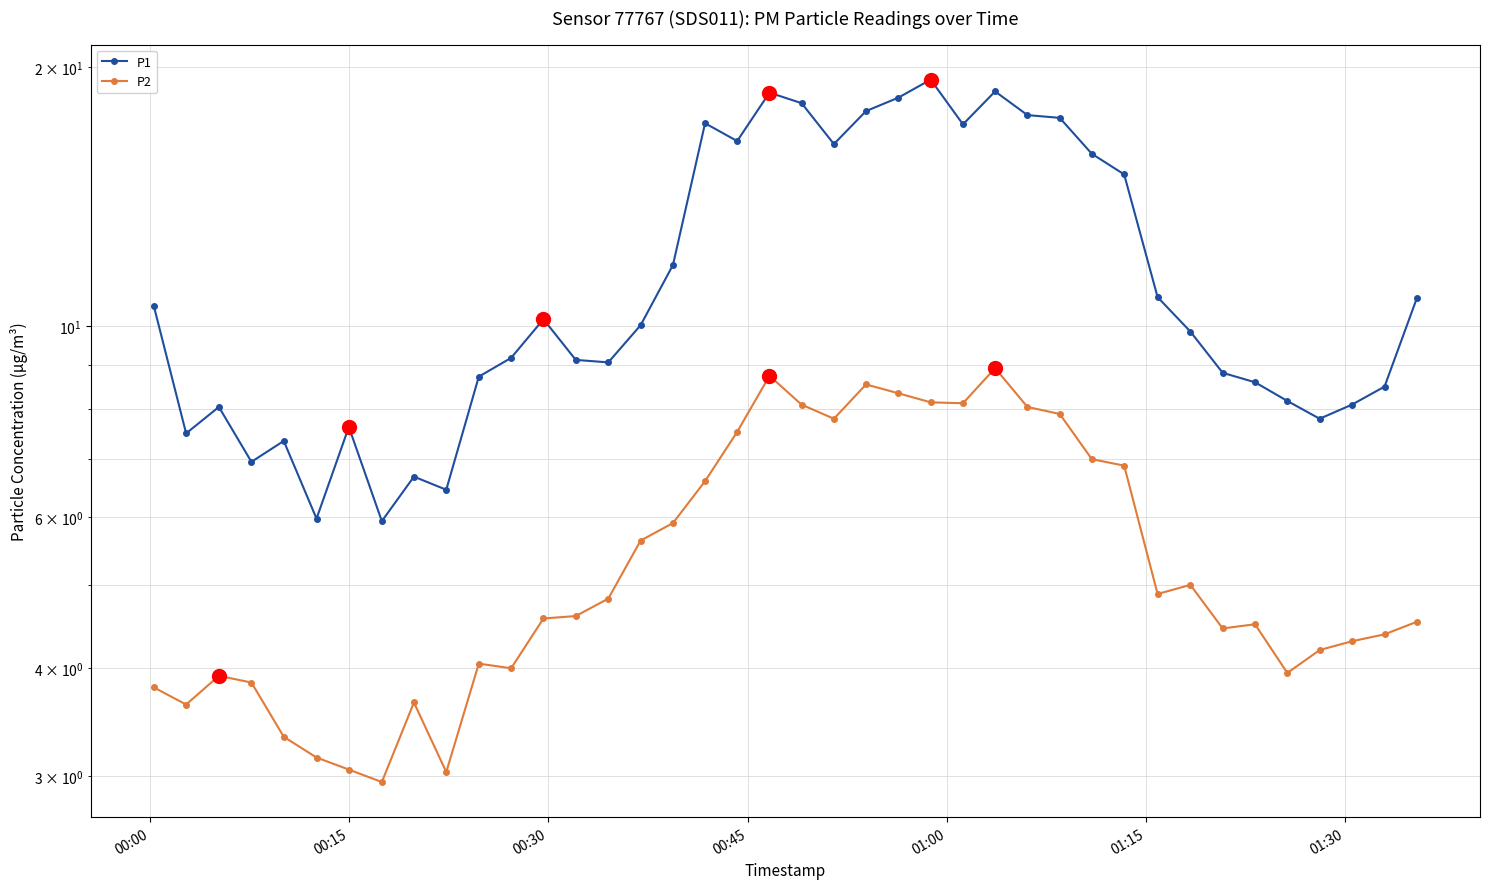

How many lines are shown in the chart?

2